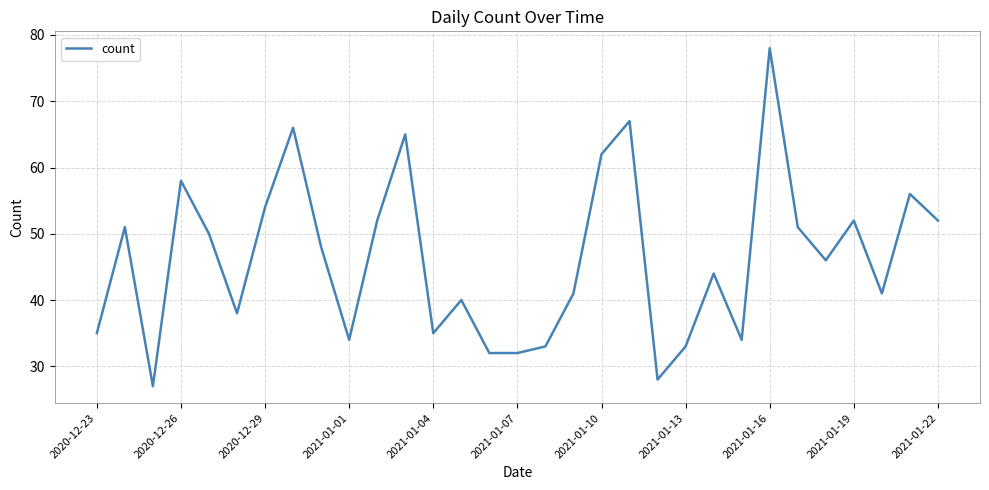

What is the maximum value shown in the chart?

78